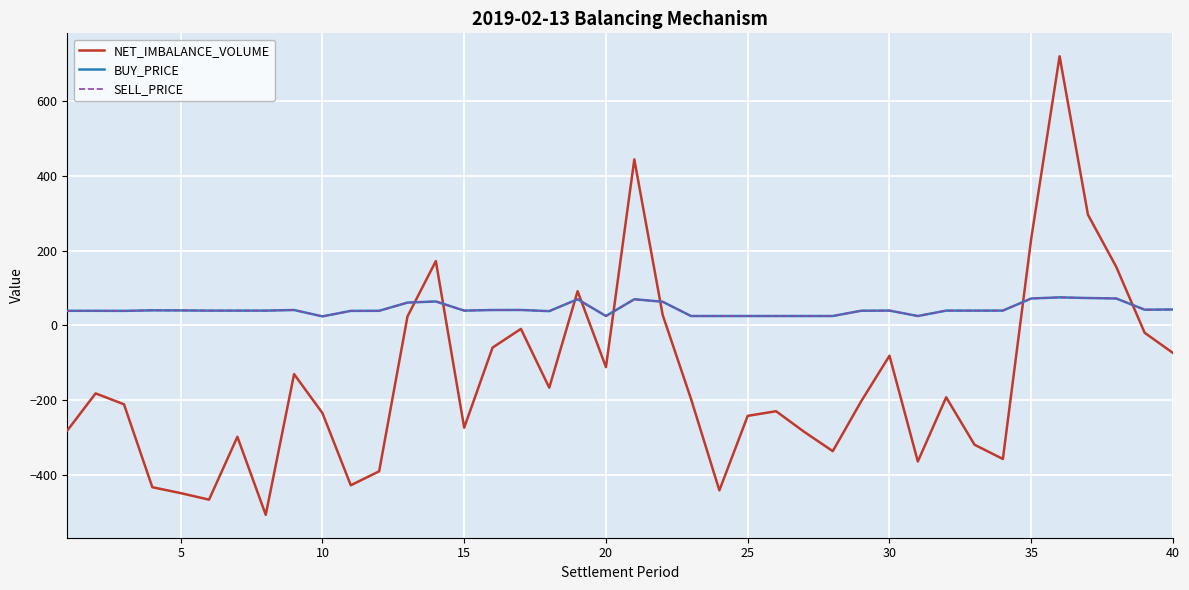

In SELL_PRICE, how many points are higher than both neighbors (excluding endpoints)?

8